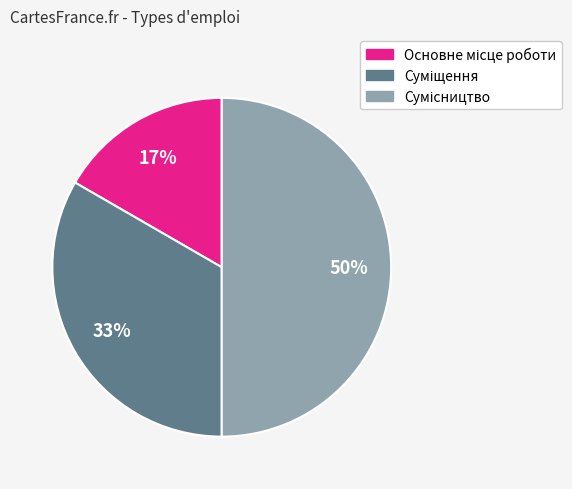

How many segments does this pie chart have?

3